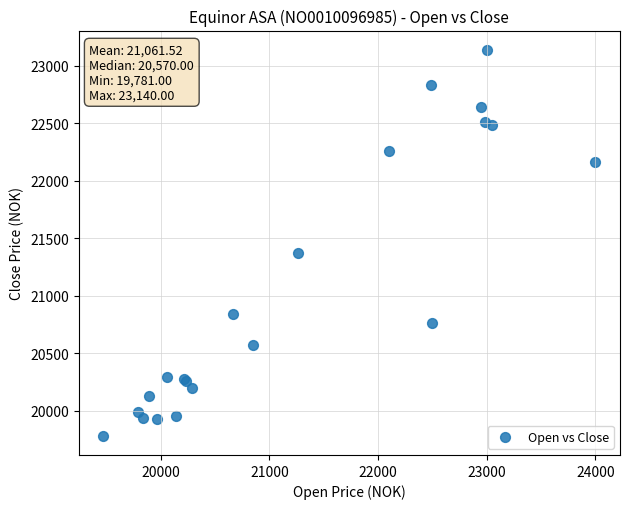

What Y value in the scatter plot is closest to 21460?

21369